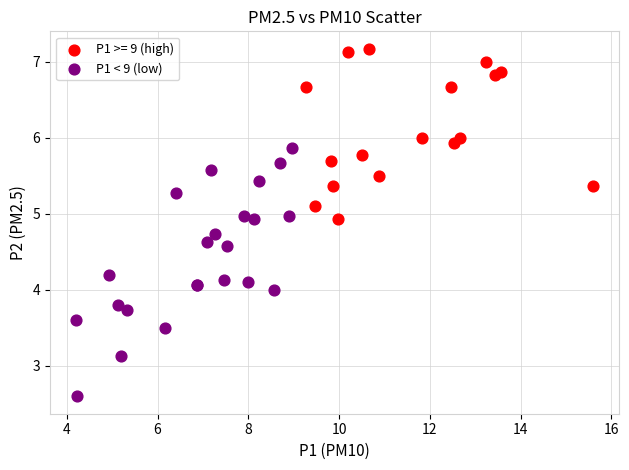

Which series reaches the maximum Y coordinate?

P1 >= 9 (high)